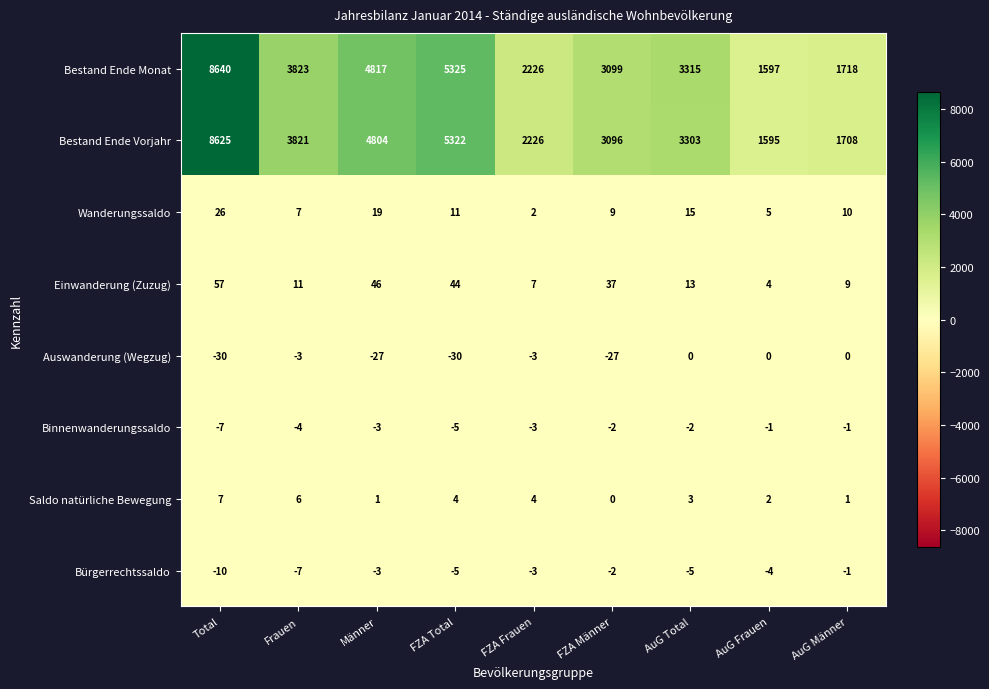

At which label is Auswanderung (Wegzug) closest to -15?

Frauen